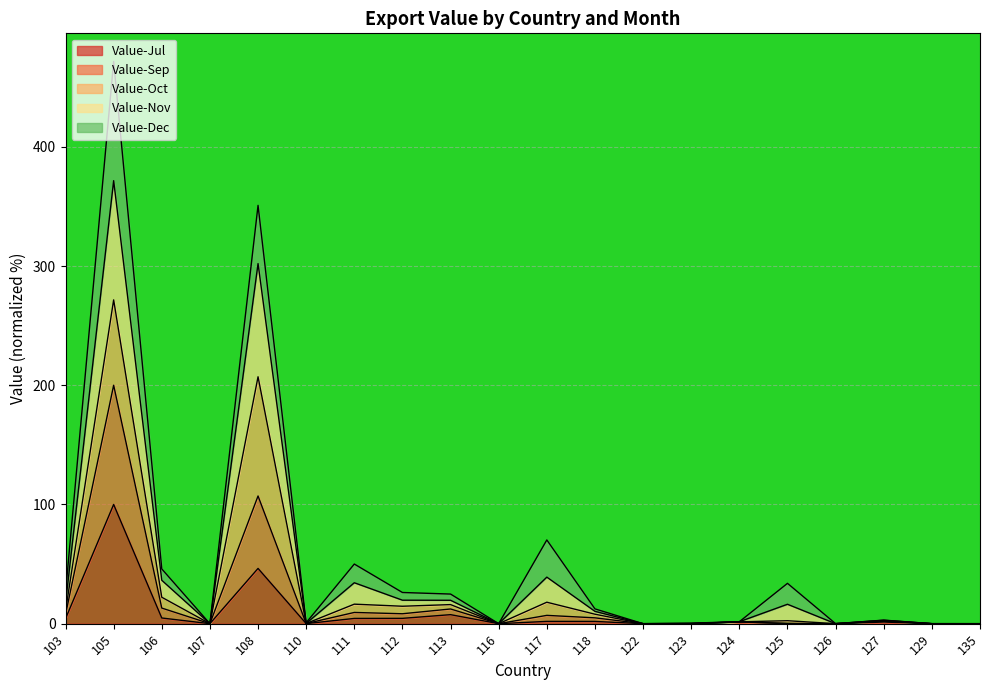

At which category is the sum across all series the highest?

105